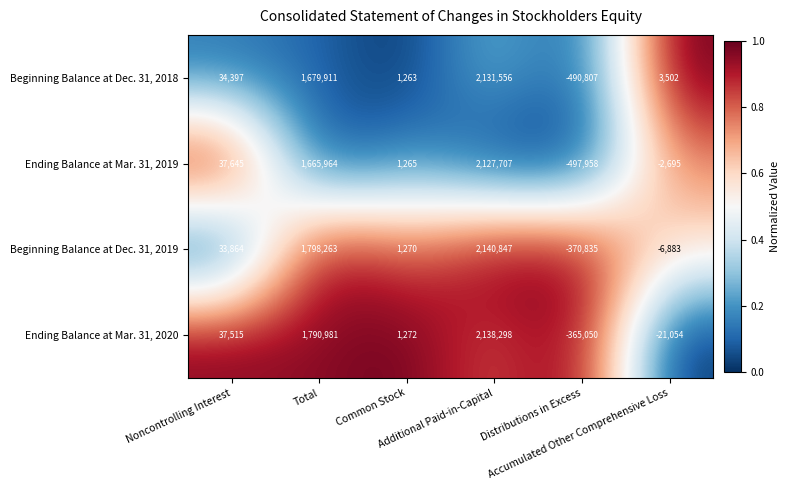

What is the sum of all Ending Balance at Mar. 31, 2019 values?

3331928